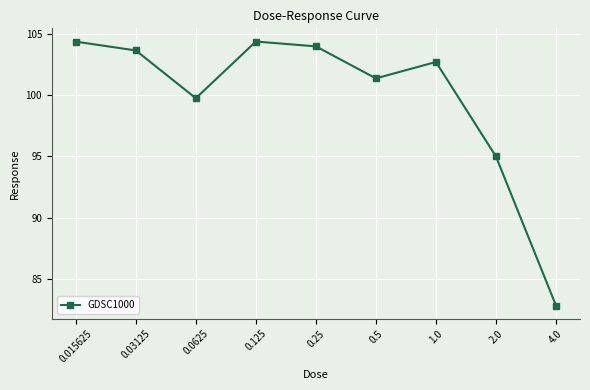

What is the smallest value displayed?

82.8